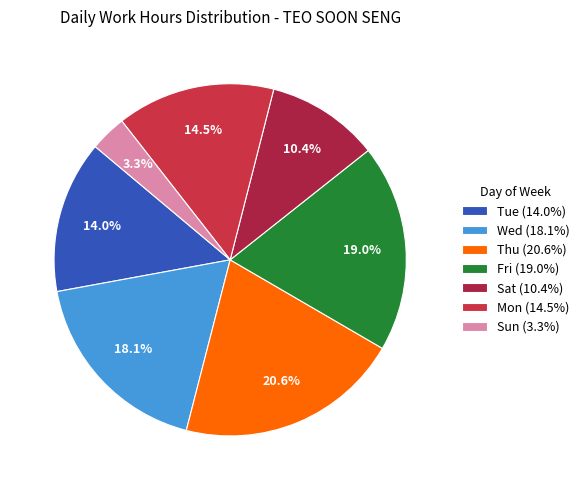

To the nearest percent, what is the difference between the largest and smallest slice percentages?

17%